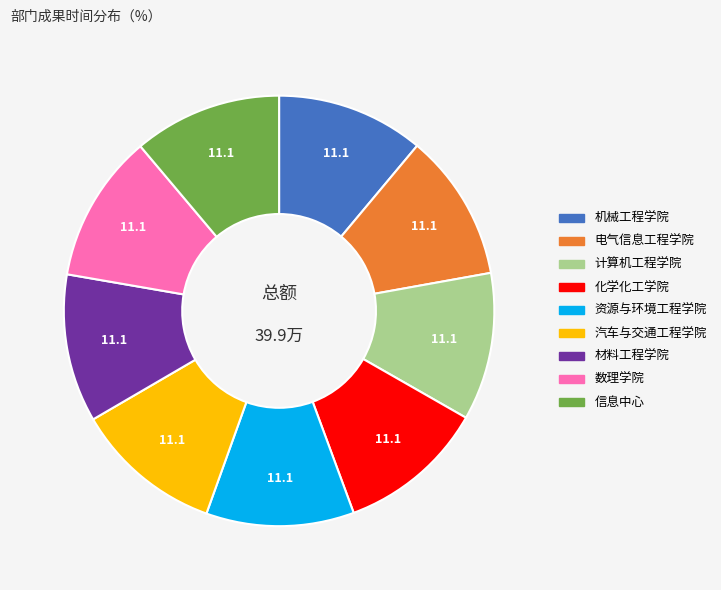

Does any single category account for the majority?

No